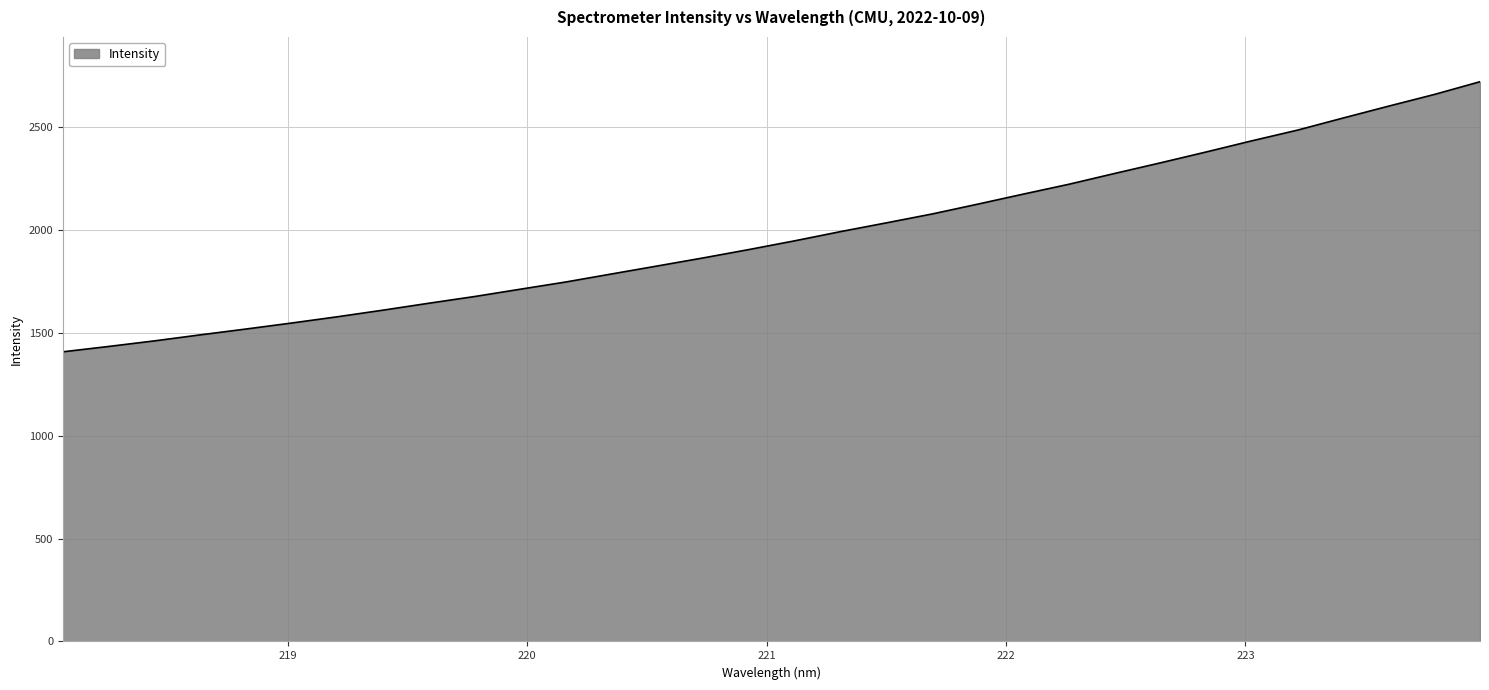

Reading right to left, transcribe all the data shown in this chart.

2722.2	2660.3	2603.5	2545.6	2486.6	2434.6	2380.4	2327.5	2276.1	2223.6	2175.6	2126.7	2078.8	2035.6	1993.2	1948.5	1906.1	1865.4	1826.3	1787.5	1748.5	1713.2	1677.6	1645.0	1611.4	1579.1	1548.7	1519.4	1491.0	1461.8	1434.7	1408.7